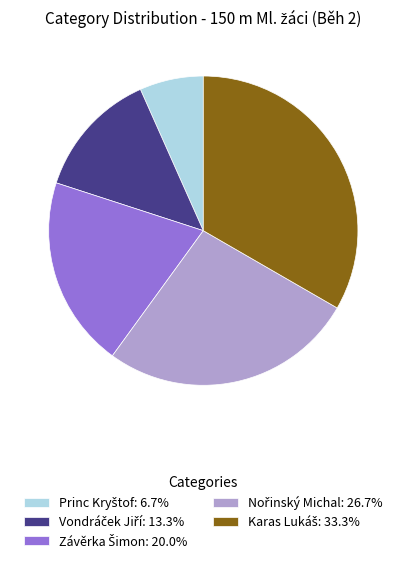

Is there any slice that represents more than half of the pie?

No